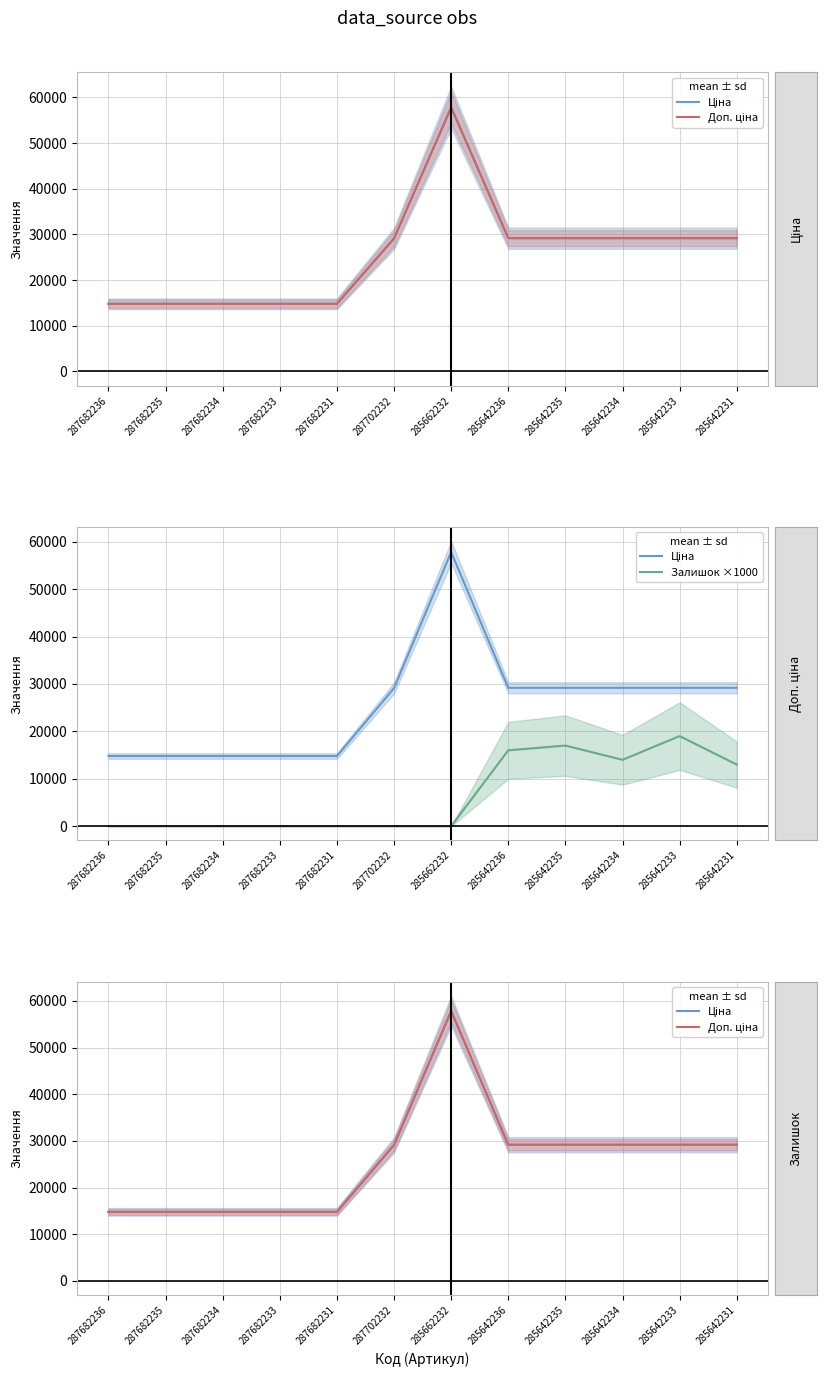

Between 287682236 and 287682235, which series saw the biggest shift?

Ціна